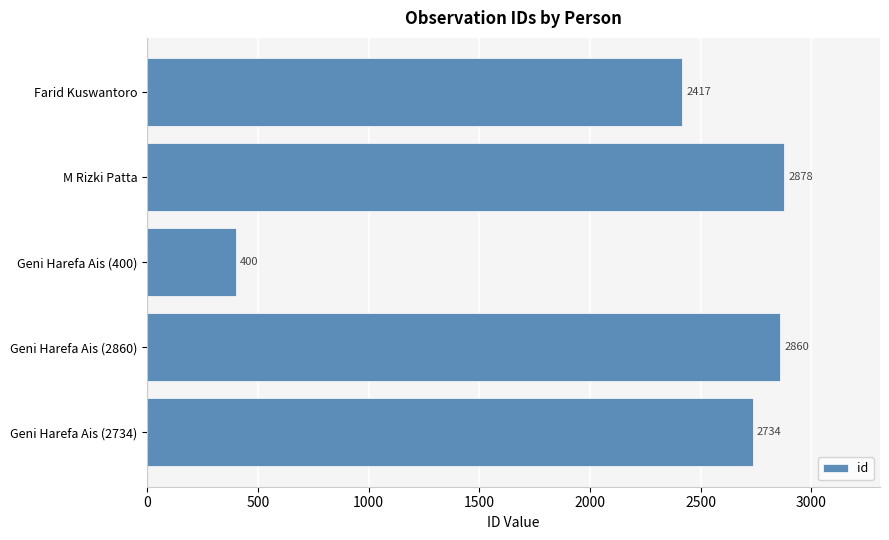

List the labels in order of value, smallest first.

Geni Harefa Ais (400), Farid Kuswantoro, Geni Harefa Ais (2734), Geni Harefa Ais (2860), M Rizki Patta